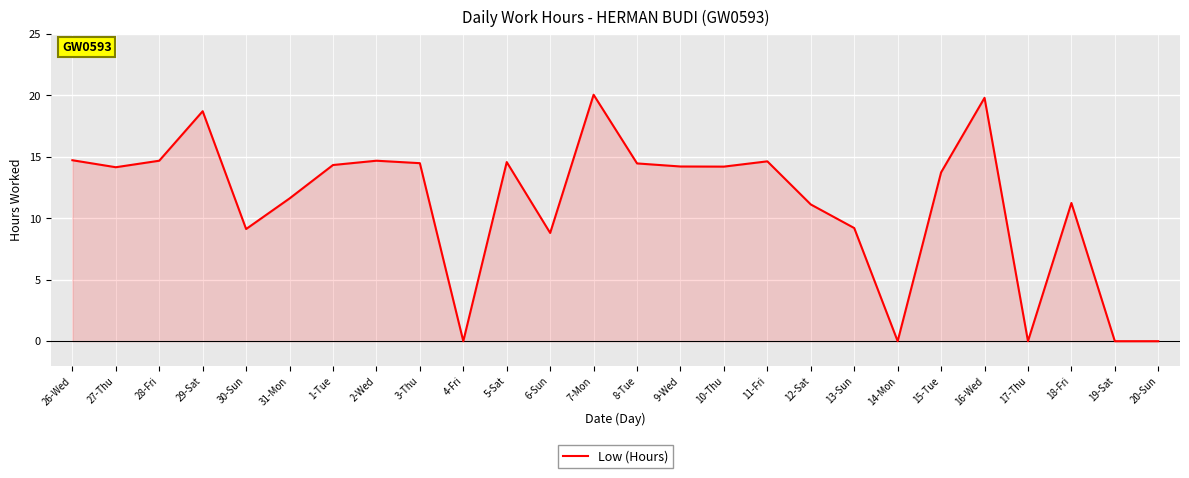

Count the number of categories in the chart.

26